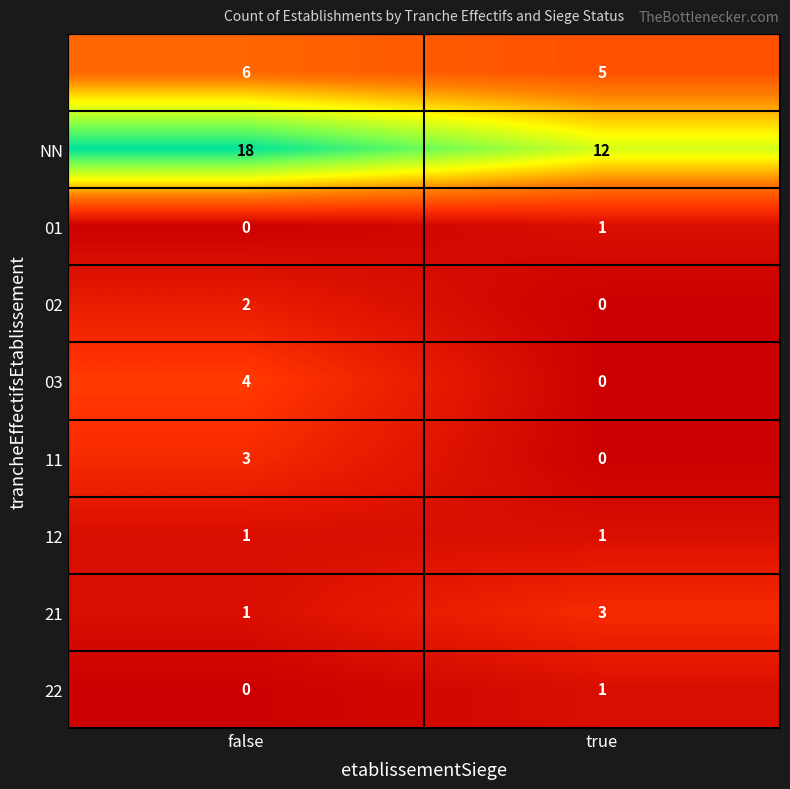

What is the greatest value displayed?

18